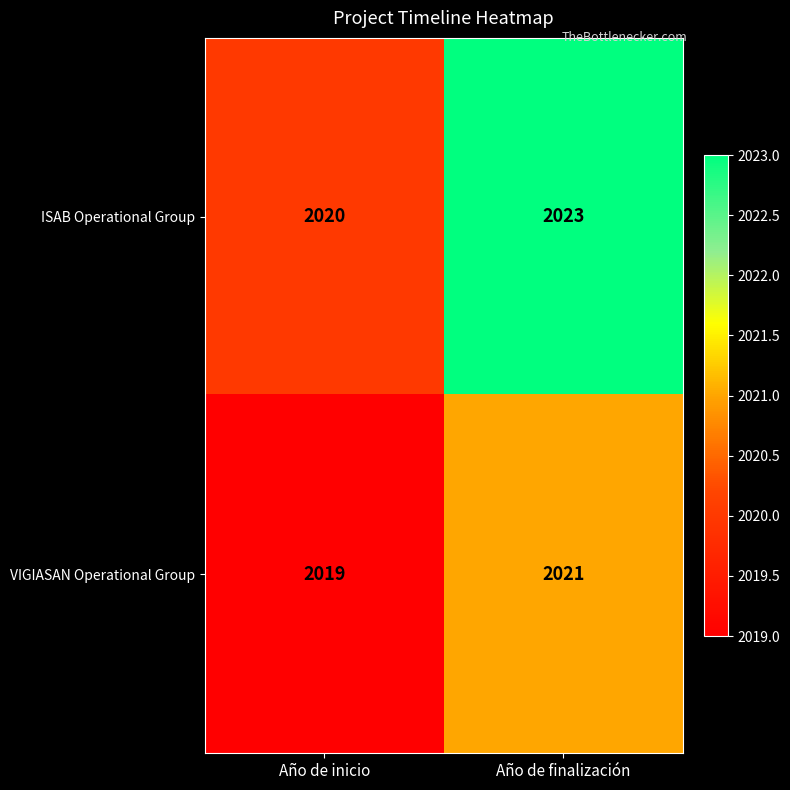

List the series in order of their overall mean, highest first.

ISAB Operational Group, VIGIASAN Operational Group